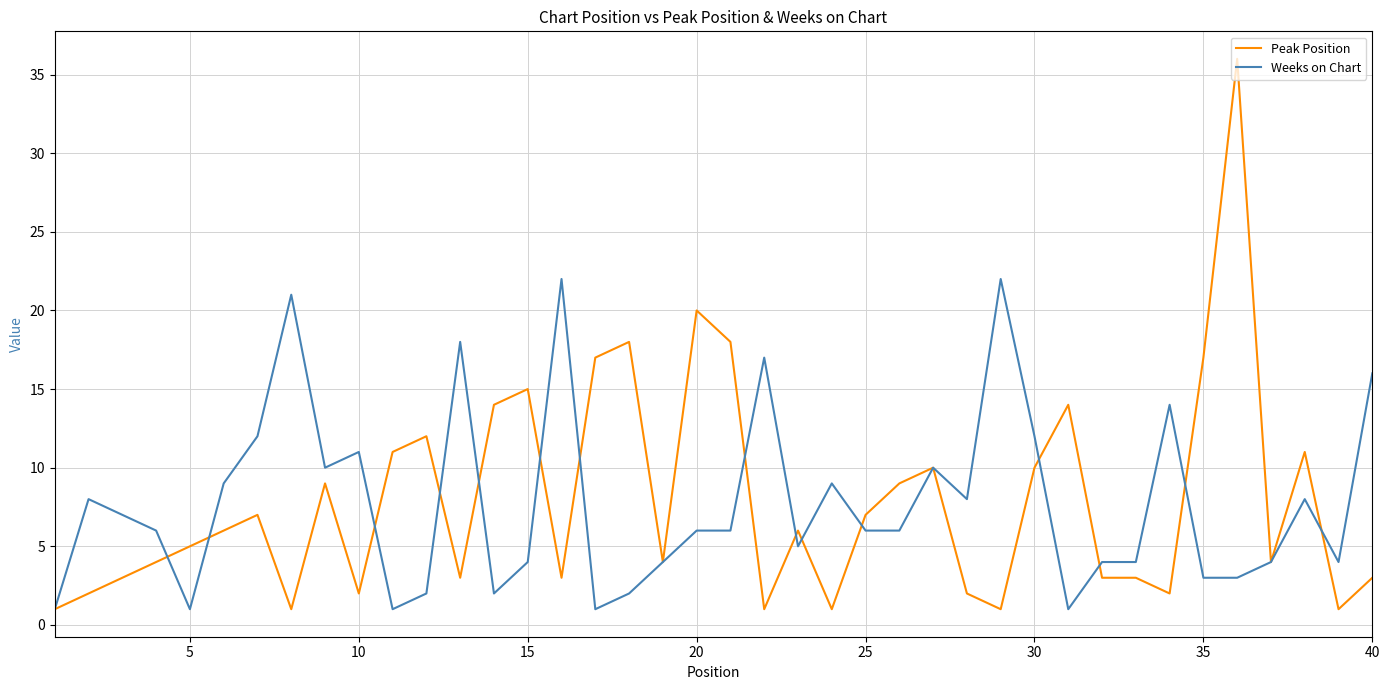

List the series in order of their peak value, lowest first.

Weeks on Chart, Peak Position